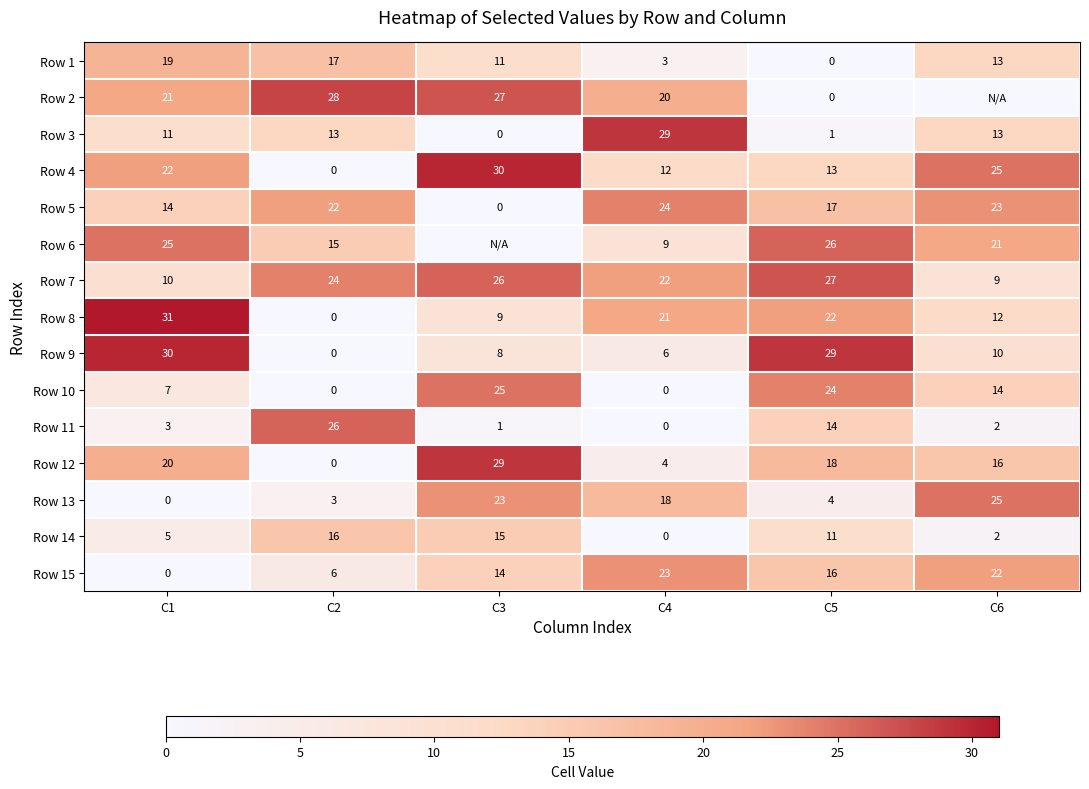

At which category does the chart reach its minimum across all series?

C5